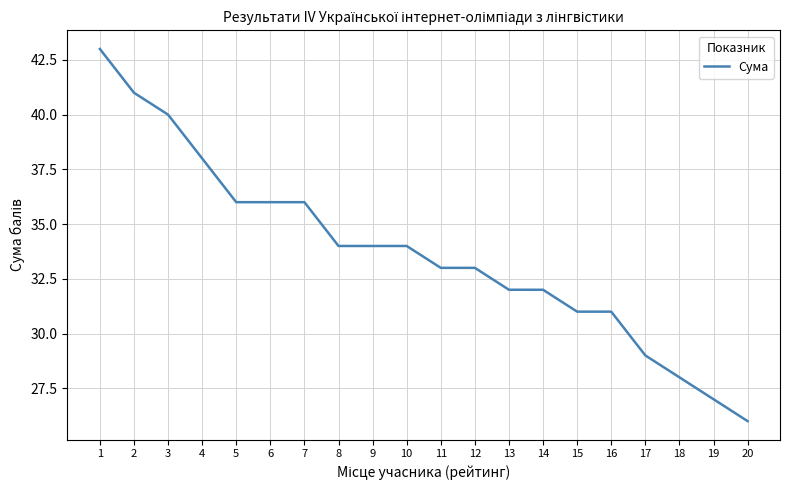

What is the difference between the maximum and minimum values?

17